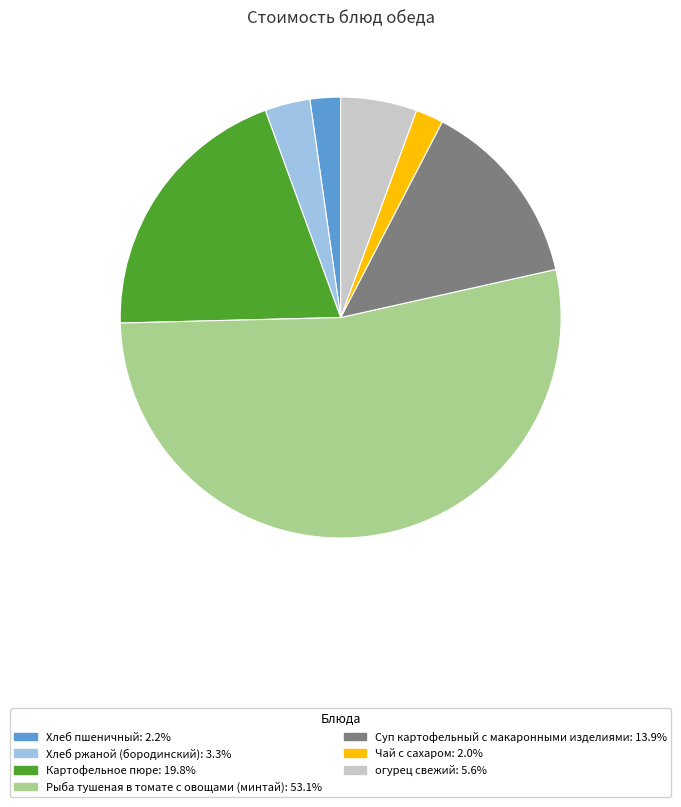

Is the sum of Чай с сахаром: 2.0% and огурец свежий: 5.6% greater than half?

No